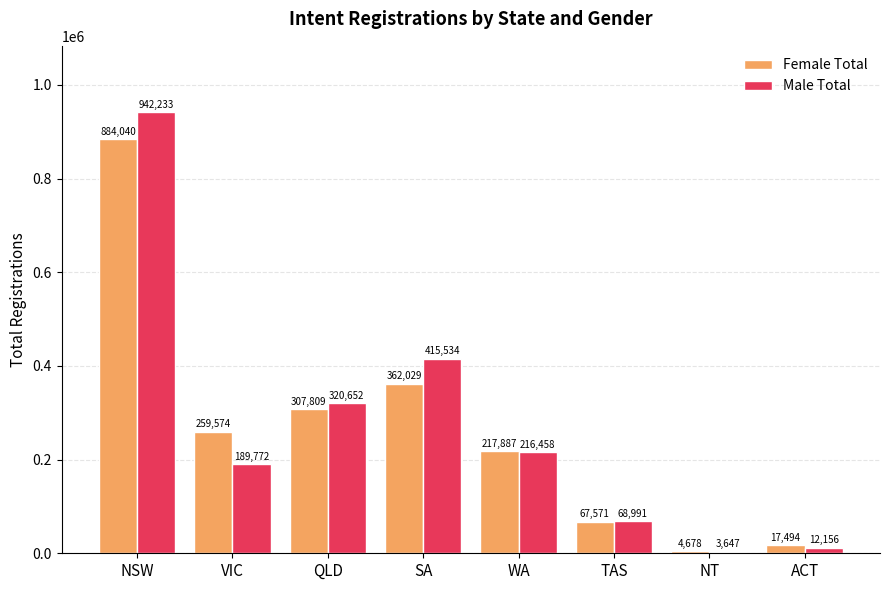

At how many categories does at least one series exceed 601682?

1